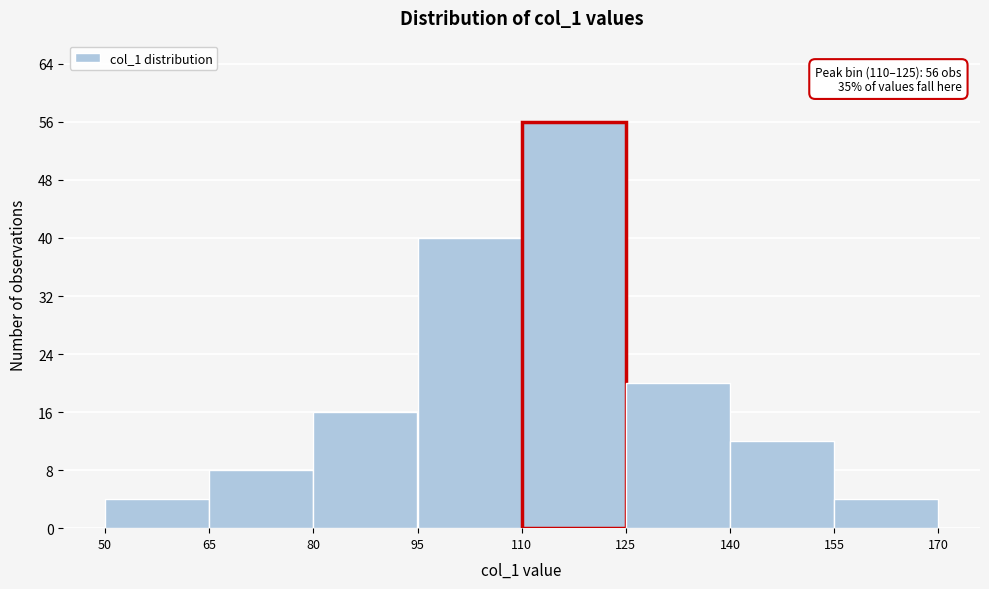

Over which range of the x-axis is the bar tallest?

110 to 125